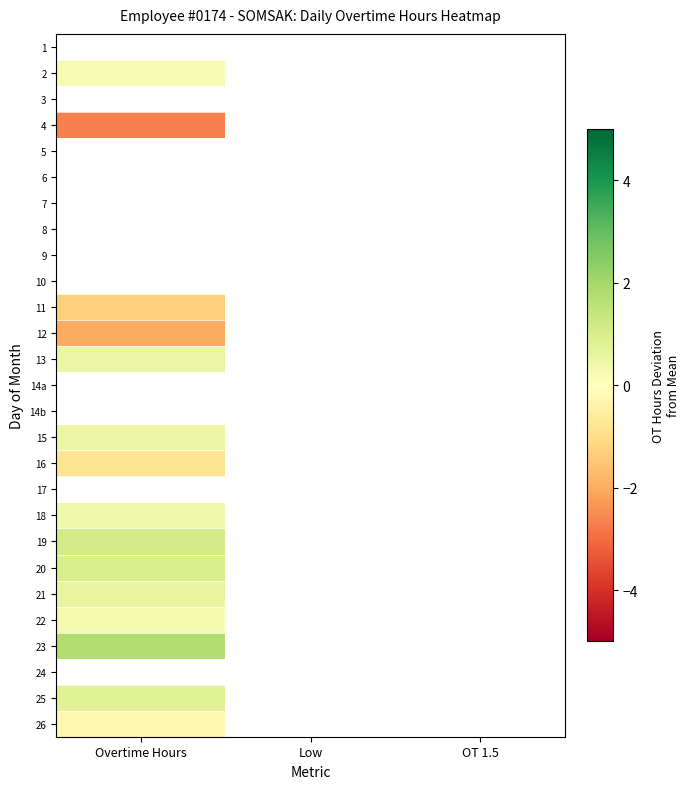

What is the greatest value displayed?

1.8